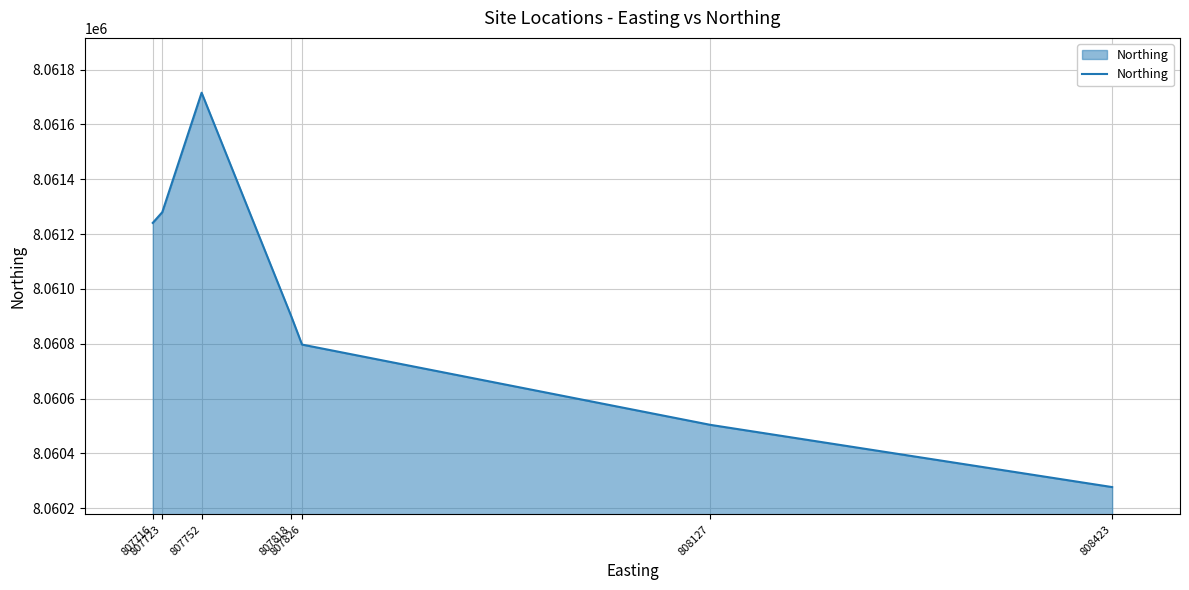

List the labels in order of value, smallest first.

808423, 808127, 807826, 807818, 807716, 807723, 807752